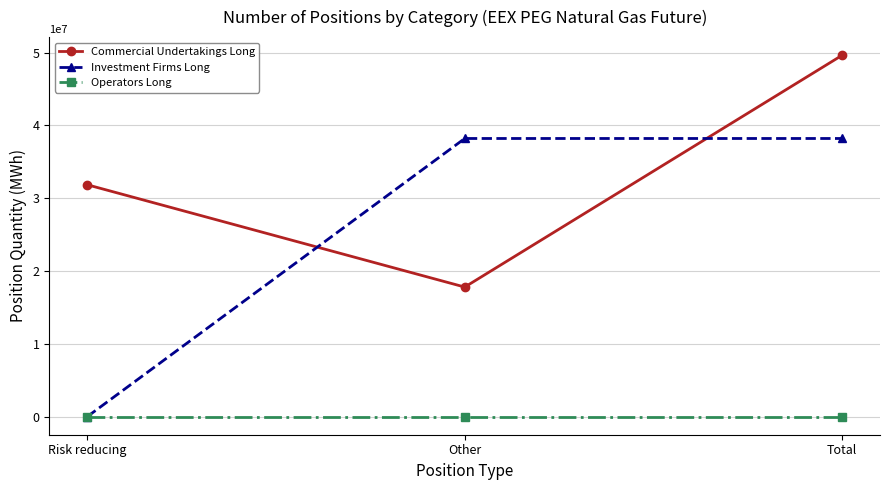

What is the average value of the Commercial Undertakings Long series?

33106944